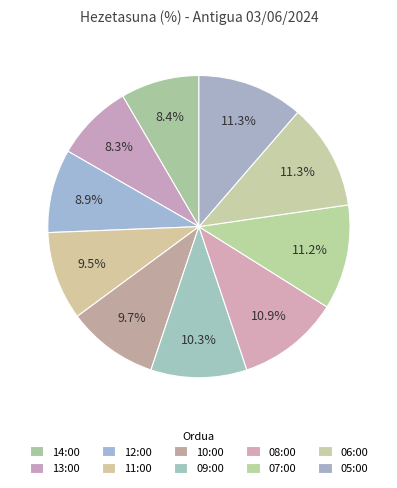

True or false: 06:00 accounts for 4% of the total.

False